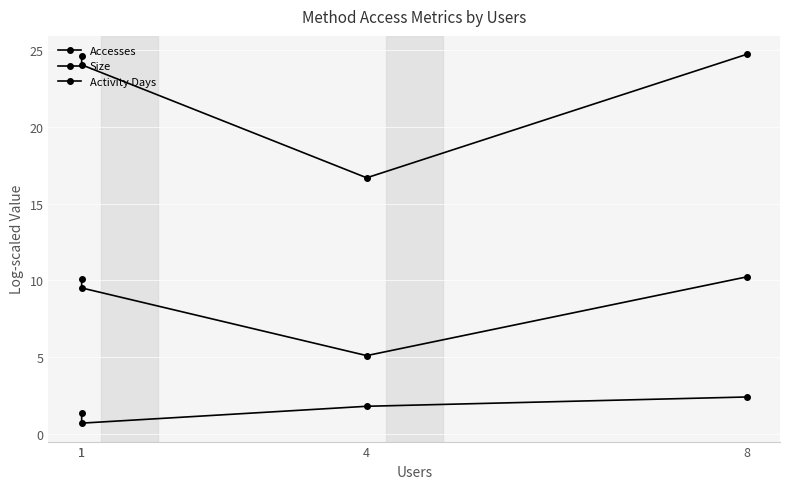

The Size series shows 24.7 at 8. True or false?

True